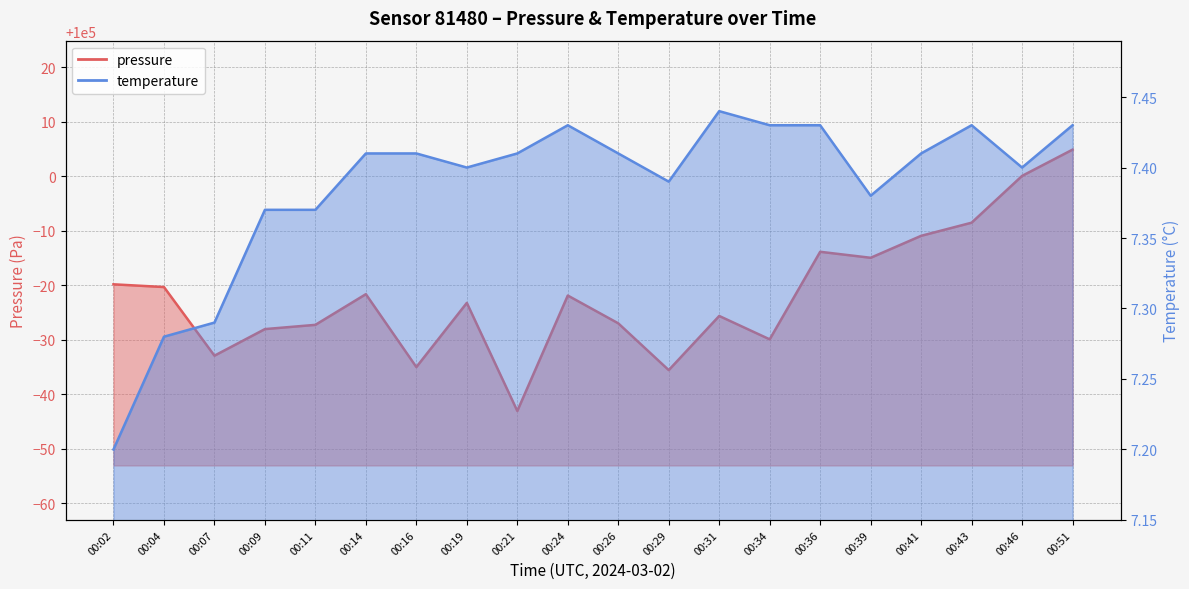

What is the difference between the maximum and minimum values in the temperature series?

0.2